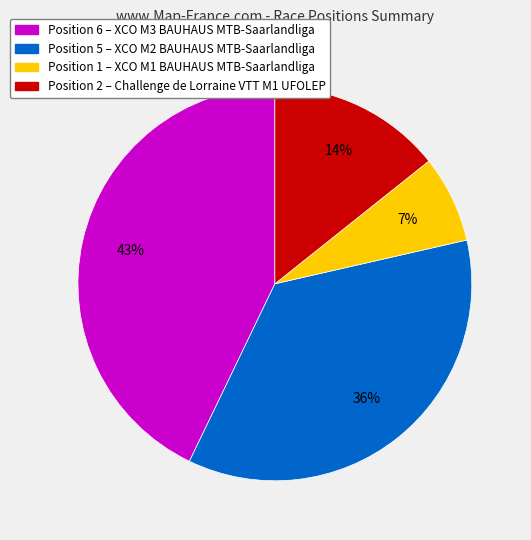

Does any single category account for the majority?

No